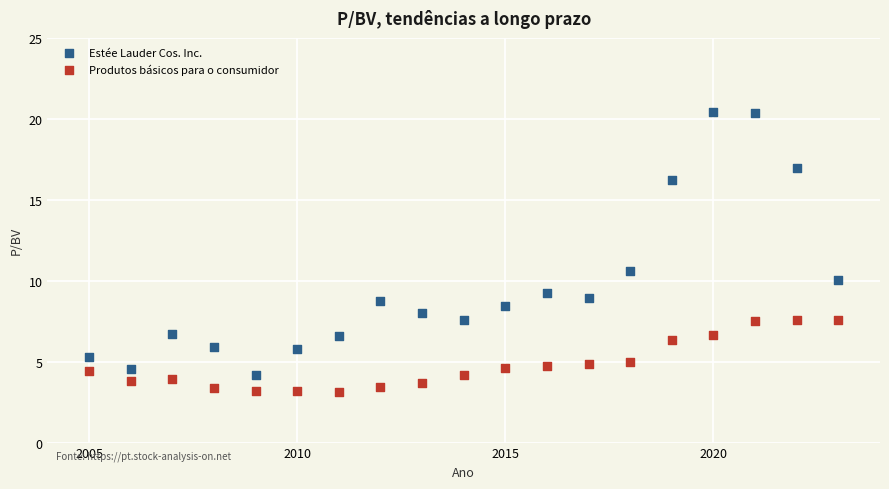

Which series has the widest spread of Y values?

Estée Lauder Cos. Inc.